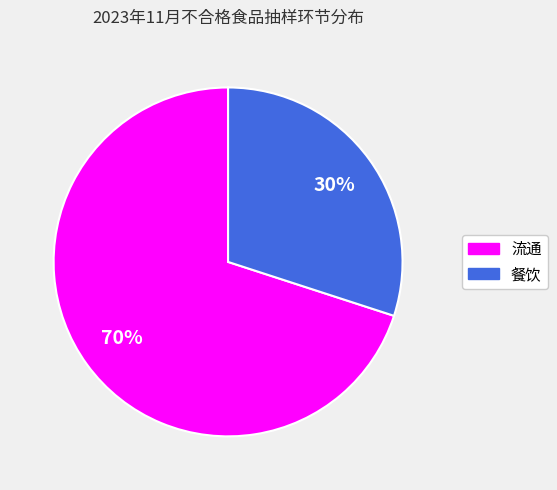

Which category accounts for the majority?

流通